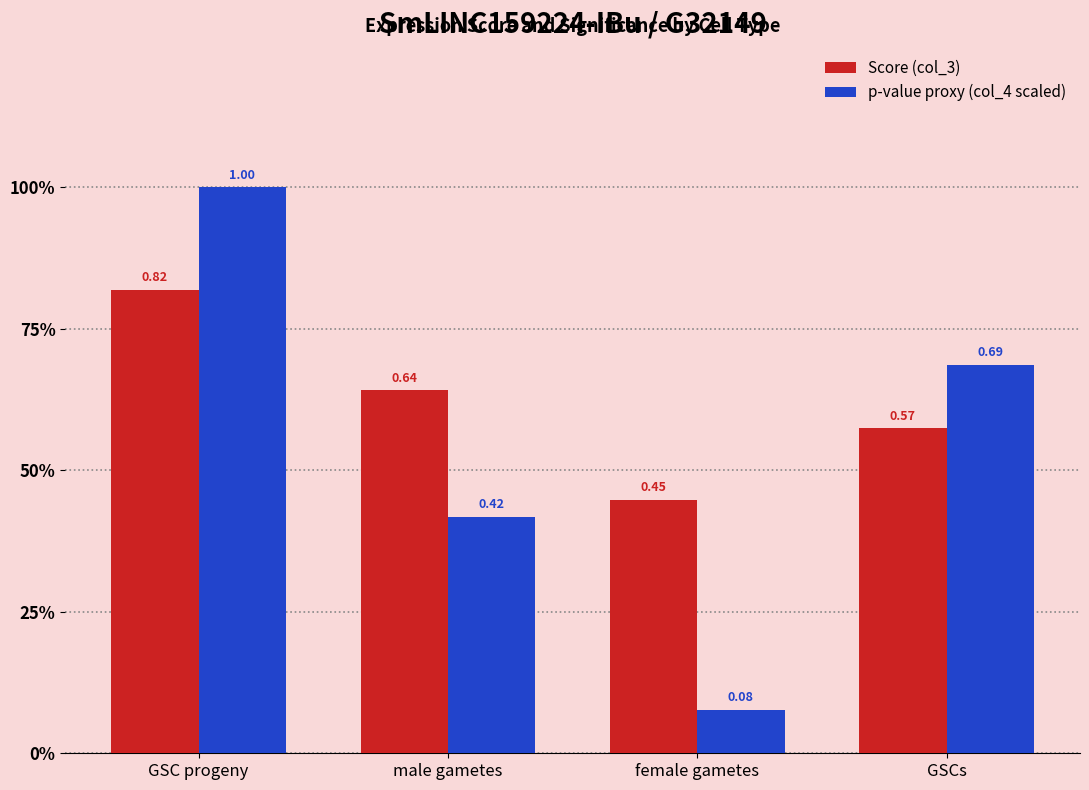

Does the chart contain any negative values?

No